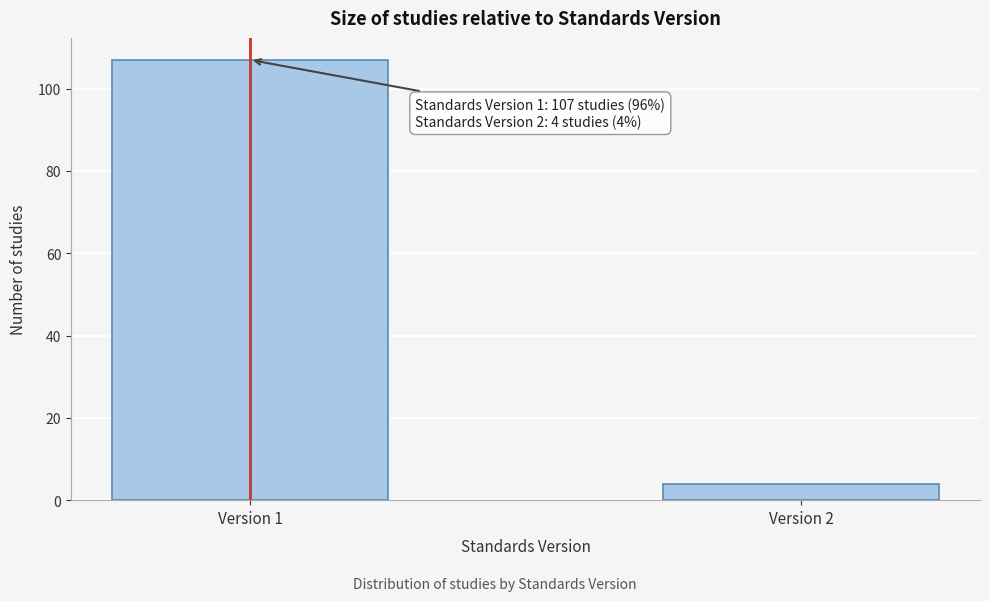

Reading left to right, what are all the values shown in this chart?

107	4